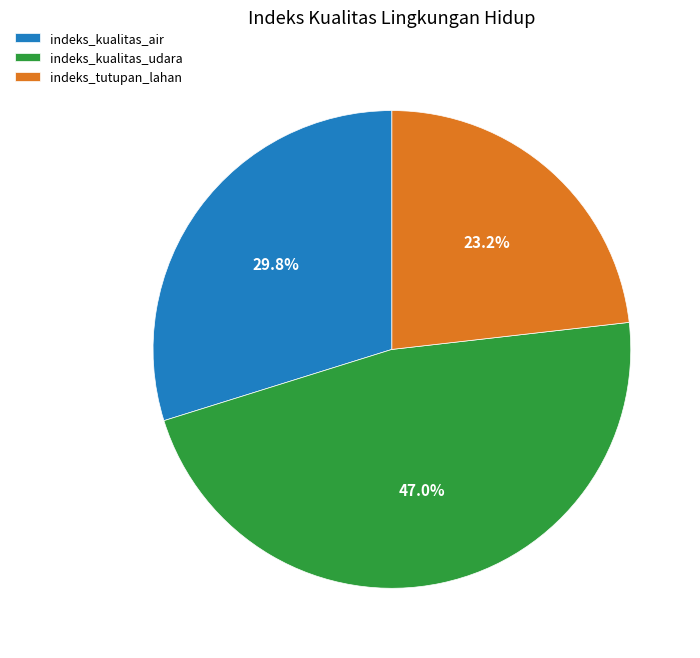

Is the sum of indeks_kualitas_air and indeks_tutupan_lahan greater than half?

Yes